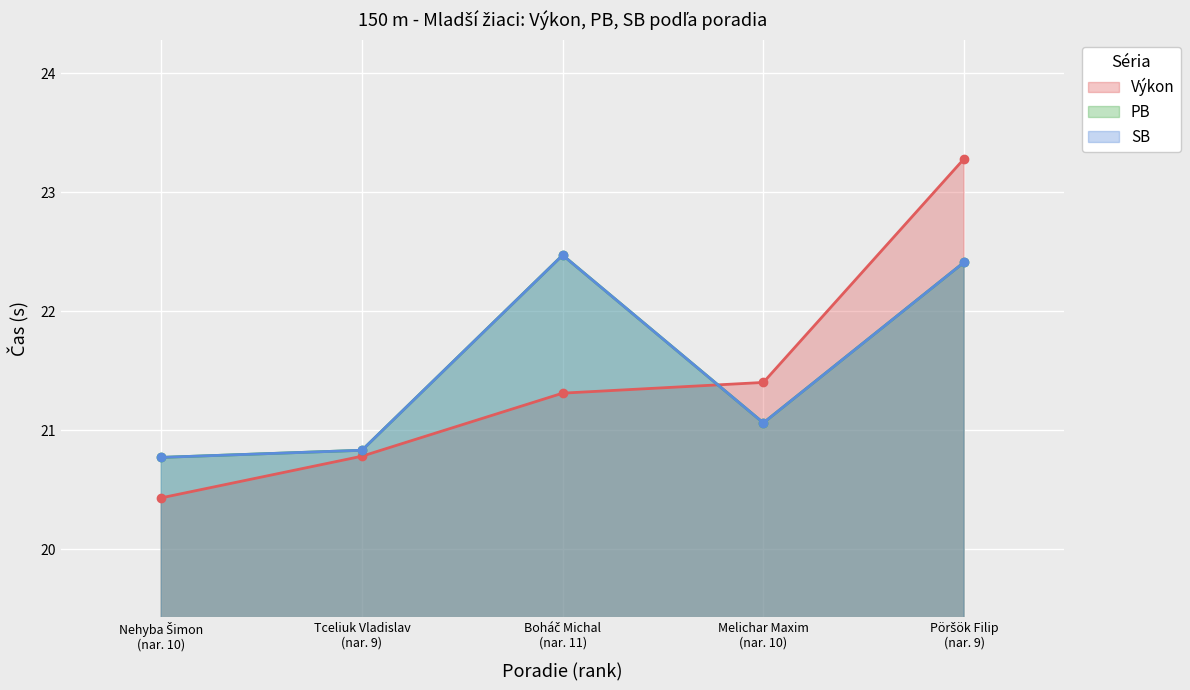

What is the sum of all SB values?

107.5